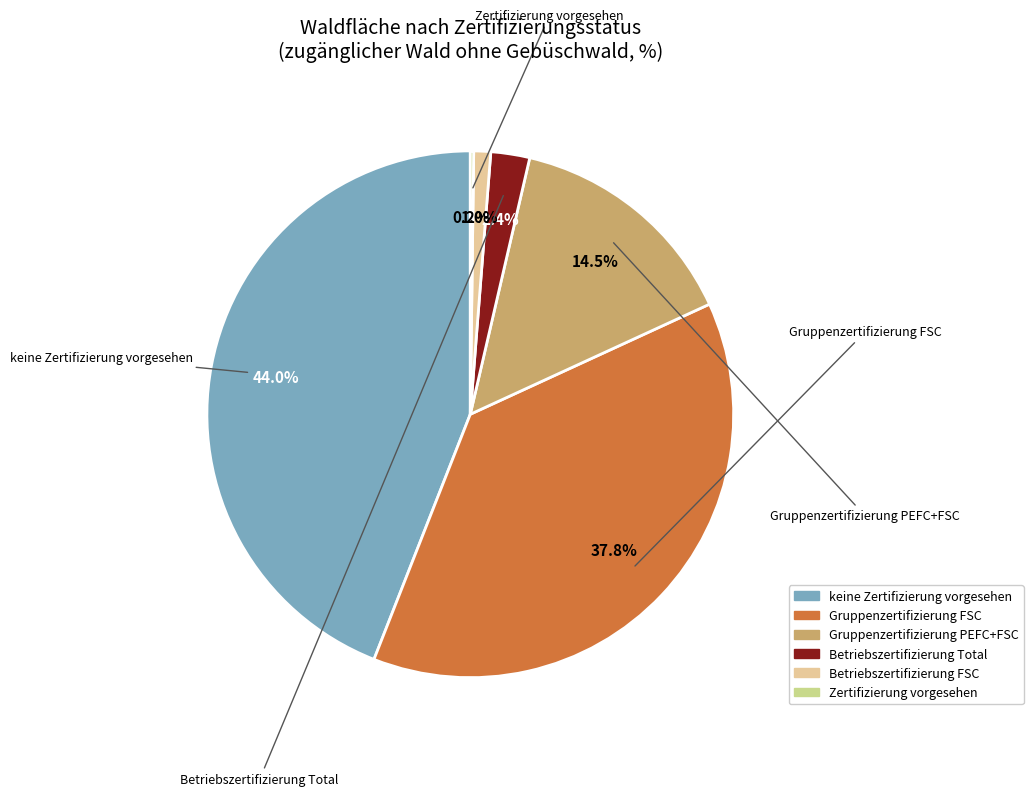

To the nearest percent, what percentage of the pie is Betriebszertifizierung FSC?

1%